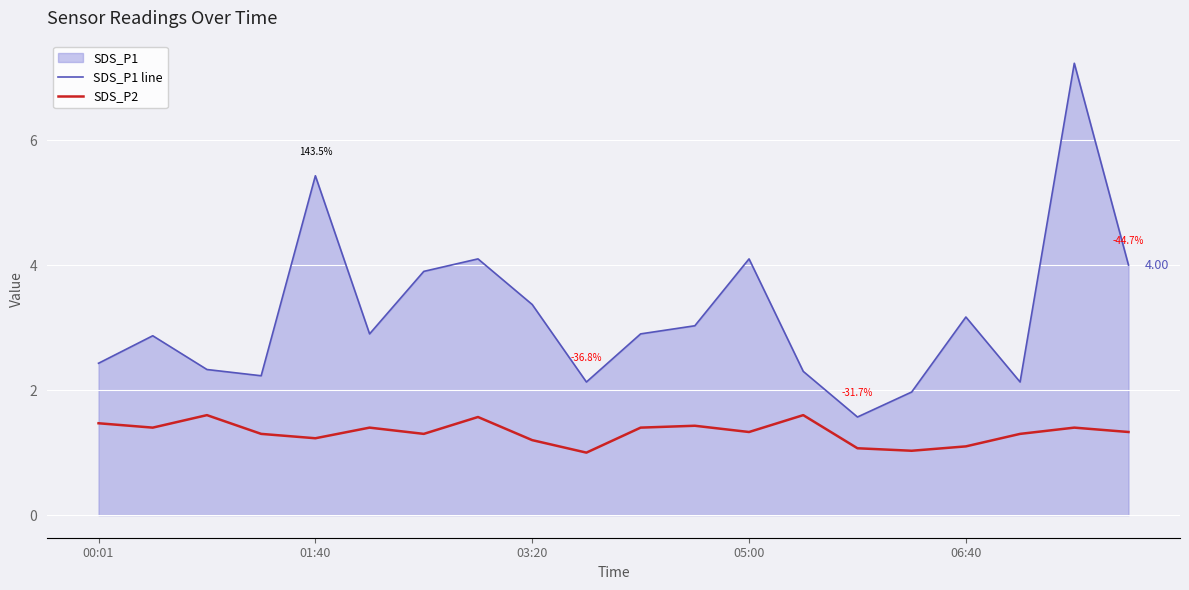

At 05:00, list the series in order from smallest to largest.

SDS_P2, SDS_P1 line